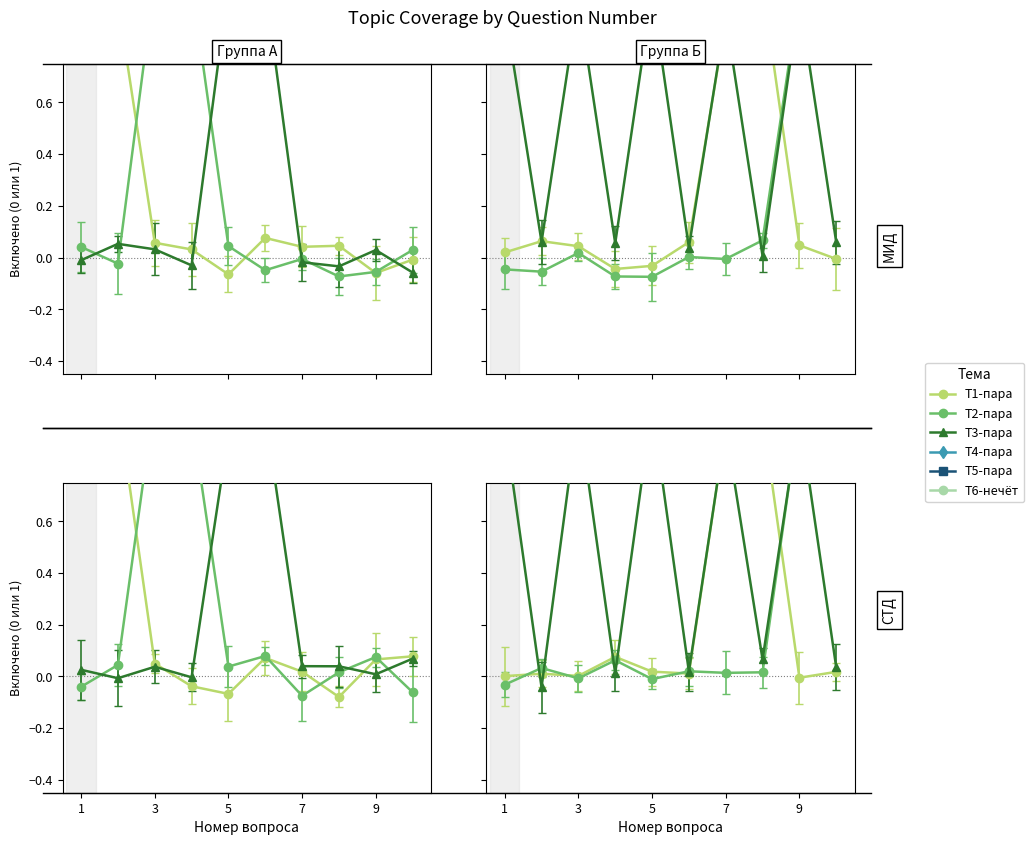

How many interior local valleys does the Тема 2 (вторая пара) series have?

2